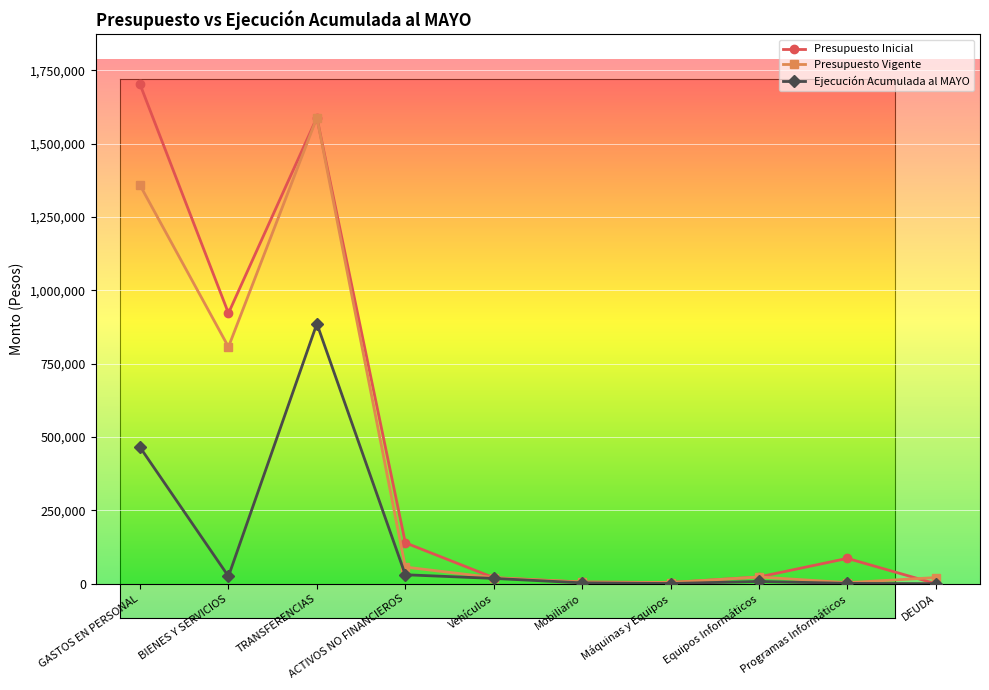

What is the difference between the maximum and minimum values in the Presupuesto Vigente series?

1584386